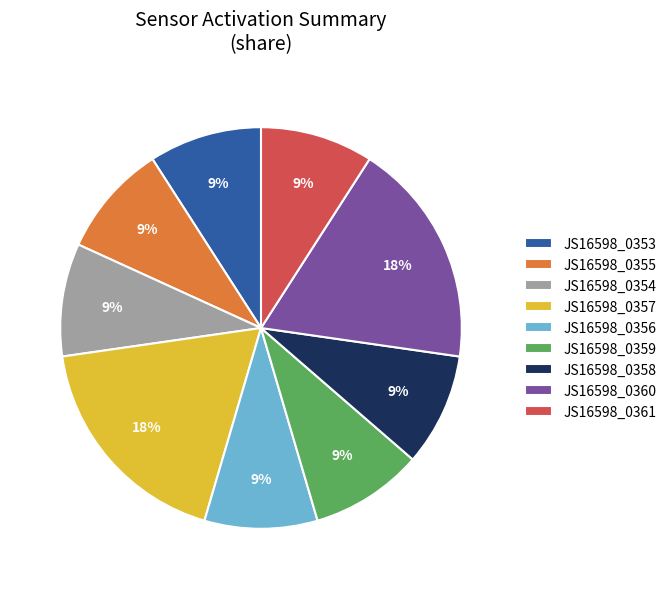

Approximately how many times larger is the value at JS16598_0354 compared to JS16598_0358?

1.0